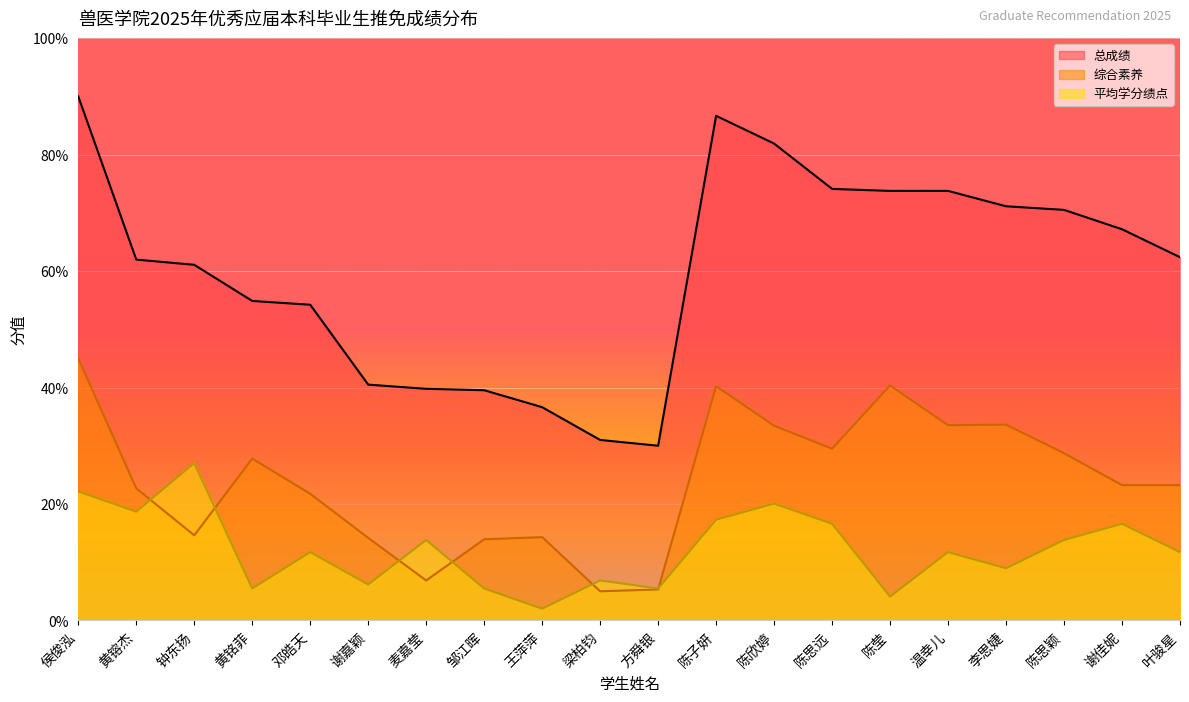

At which category does 平均学分绩点 reach its first local valley?

黄镕杰